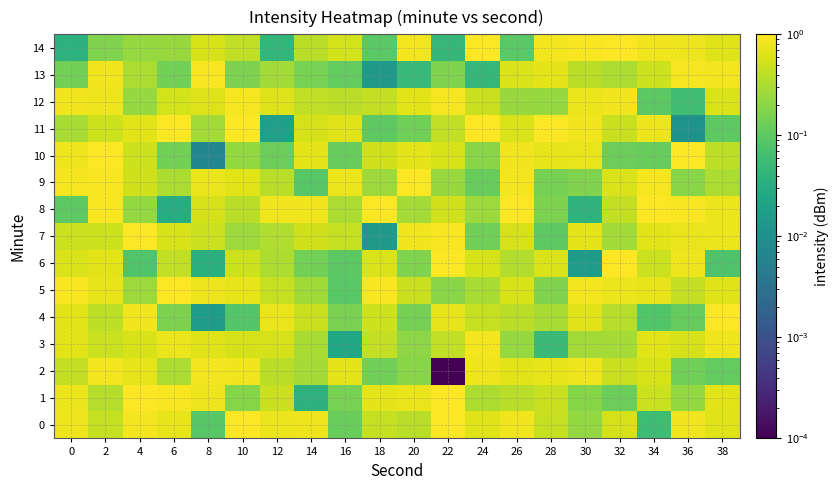

Which has a higher value, 14 or 8?

14